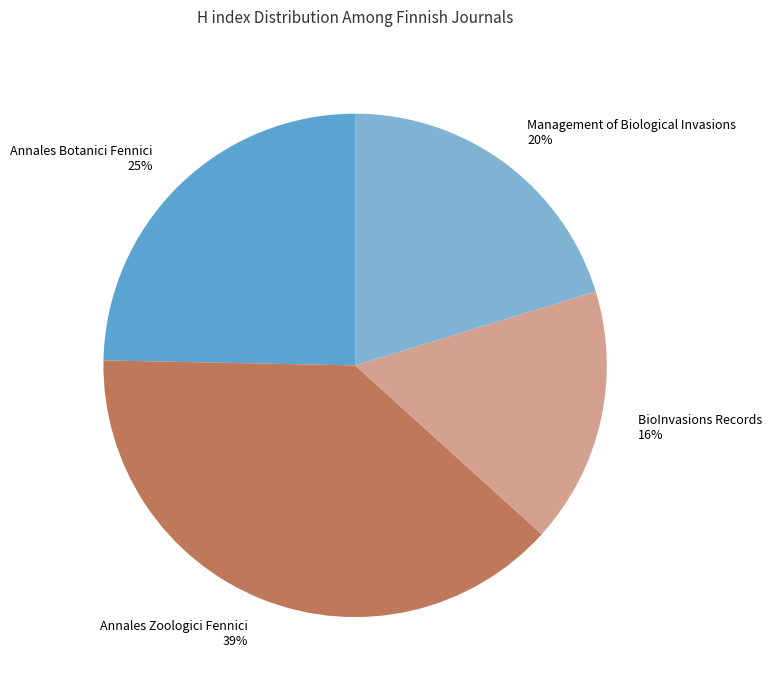

Count the number of slices in the pie.

4